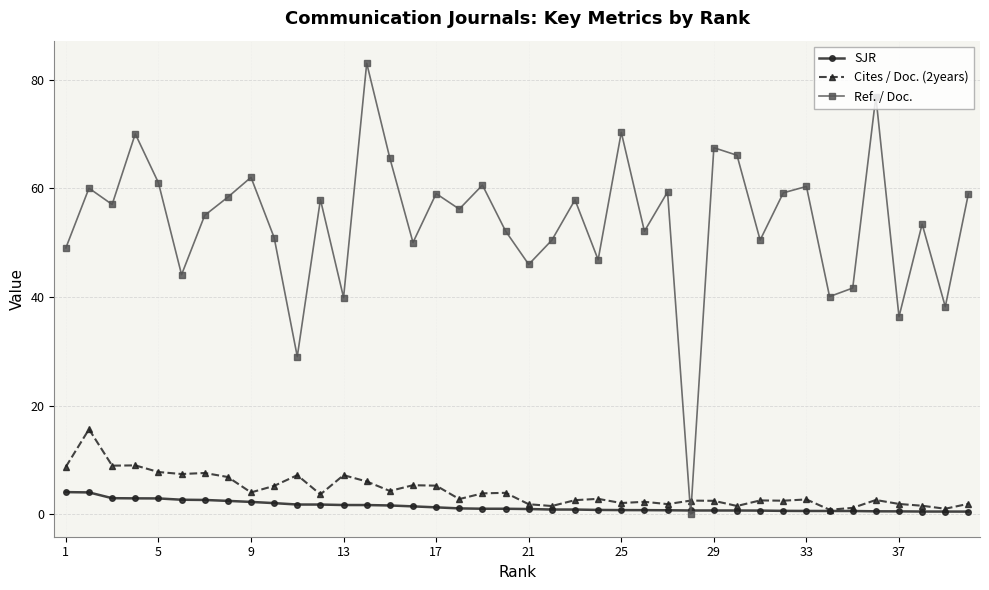

What is the maximum value for Ref. / Doc.?

83.0